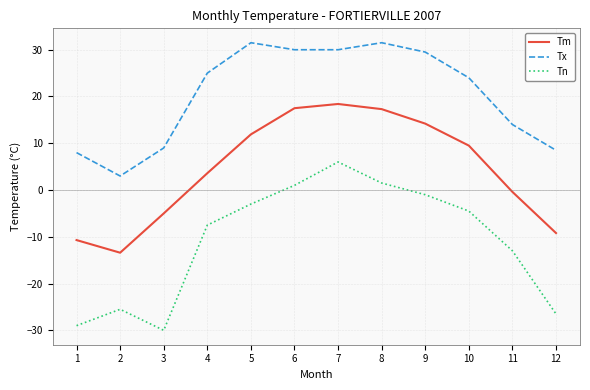

True or false: Tm has a value of 21.9 at 9.

False